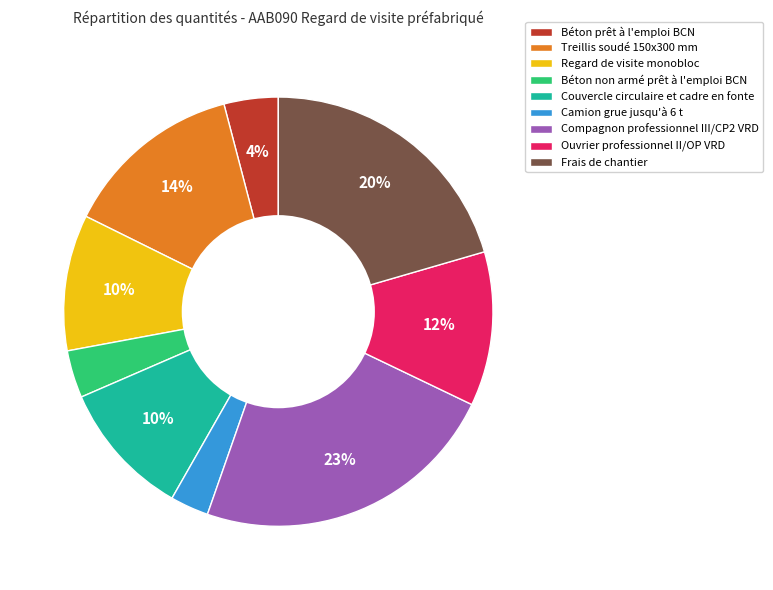

How many segments does this pie chart have?

9